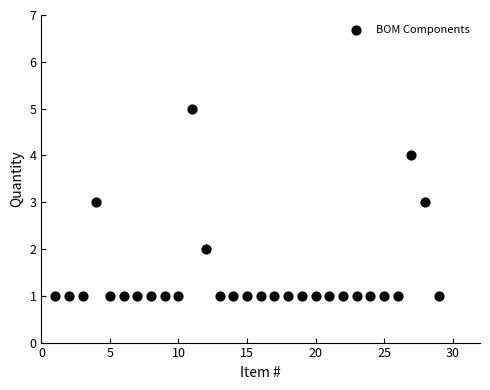

What is the range of Y values (max minus min)?

4